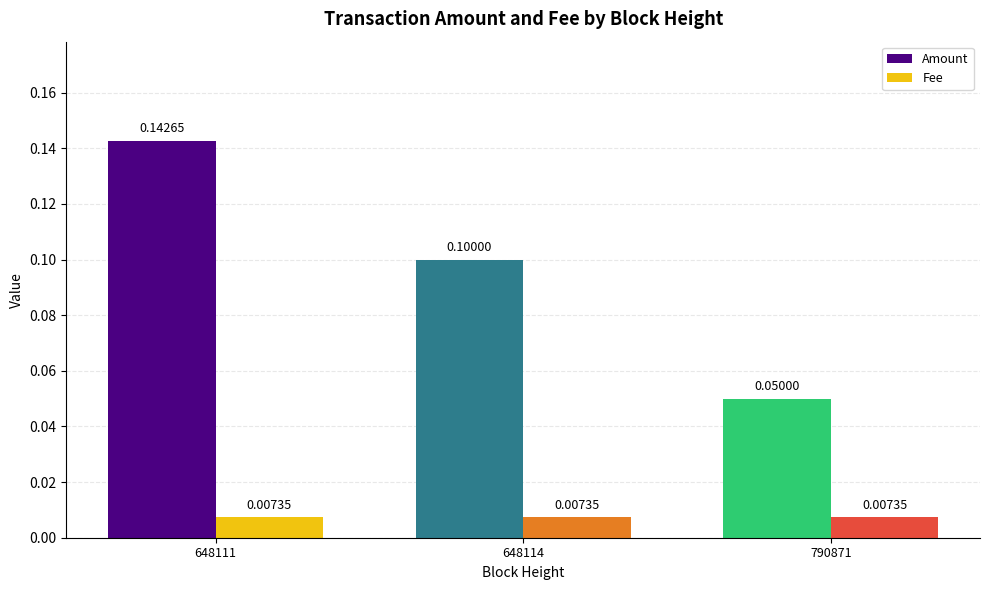

Rank the series by their maximum value, from highest to lowest.

Amount, Fee